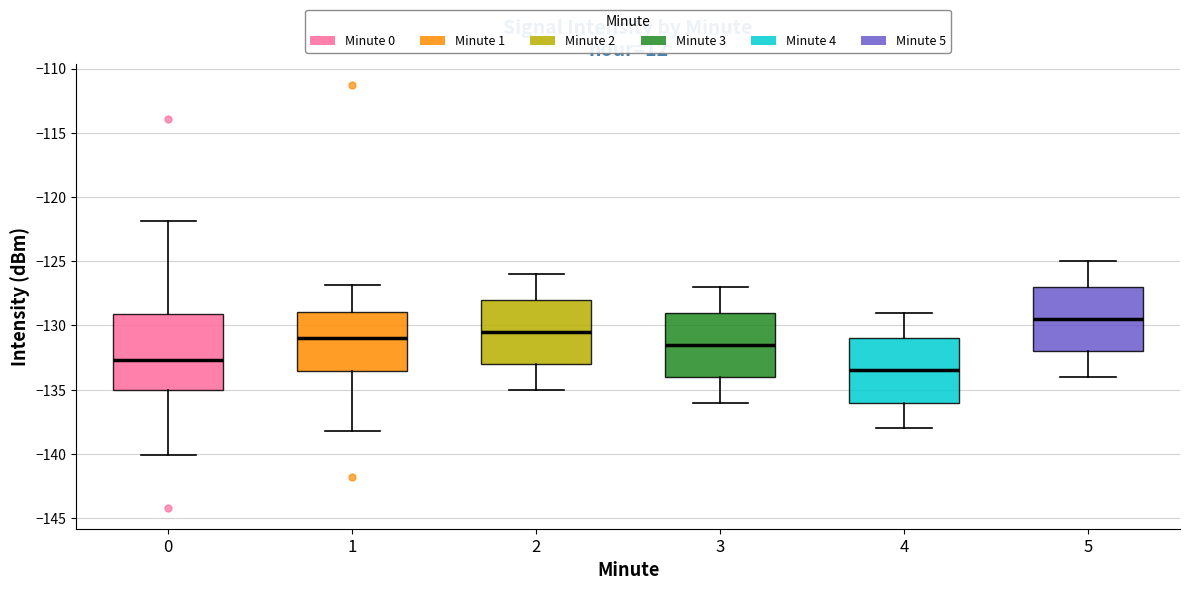

Which box's median line is the highest?

5